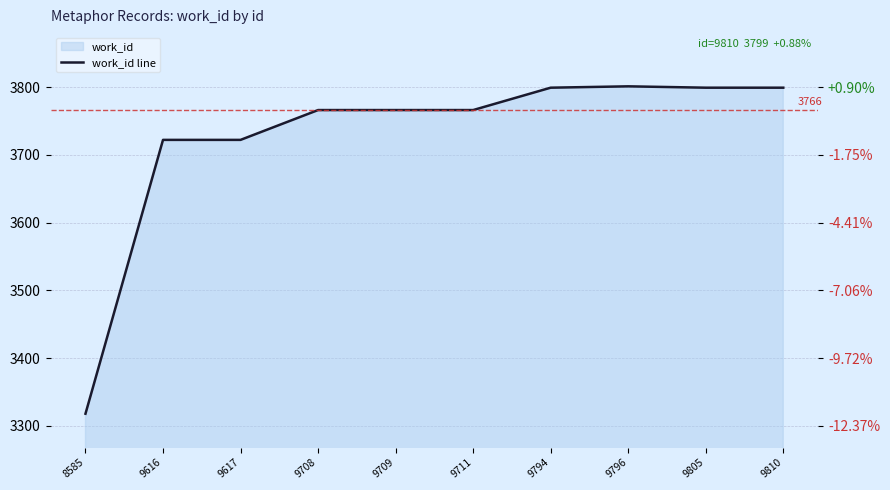

How many interior local peaks (higher than both neighbors) does the data have?

1